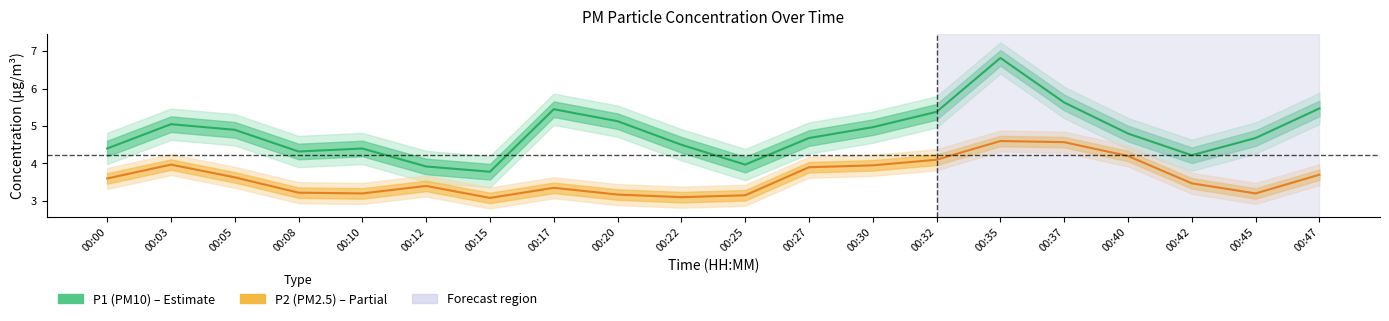

Rank the series by their maximum value, from lowest to highest.

P2 (PM2.5), P1 (PM10)